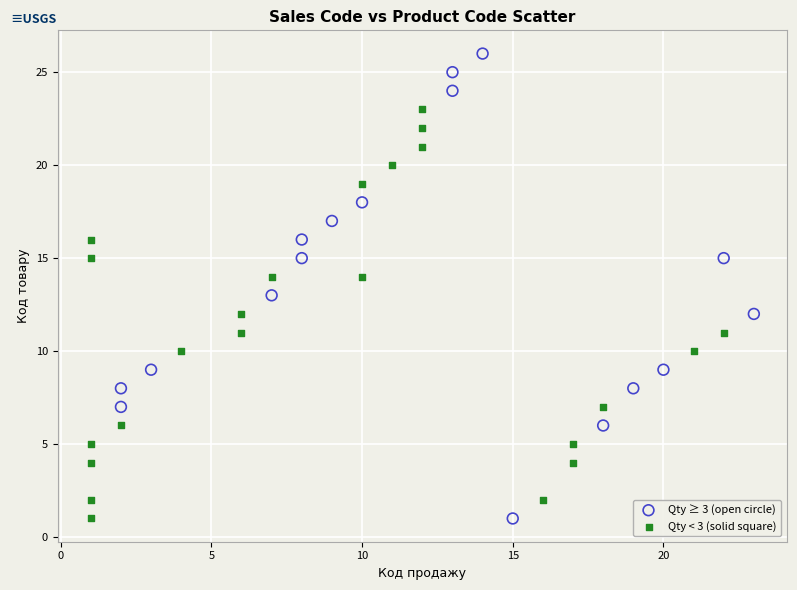

Which series reaches the maximum Y coordinate?

Qty ≥ 3 (open circle)